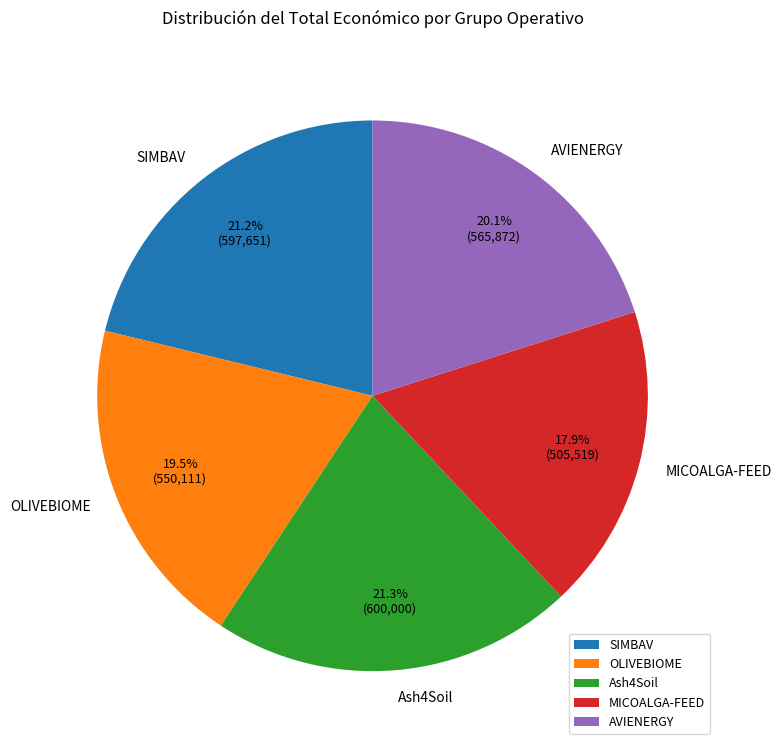

Which slice is the smallest?

MICOALGA-FEED